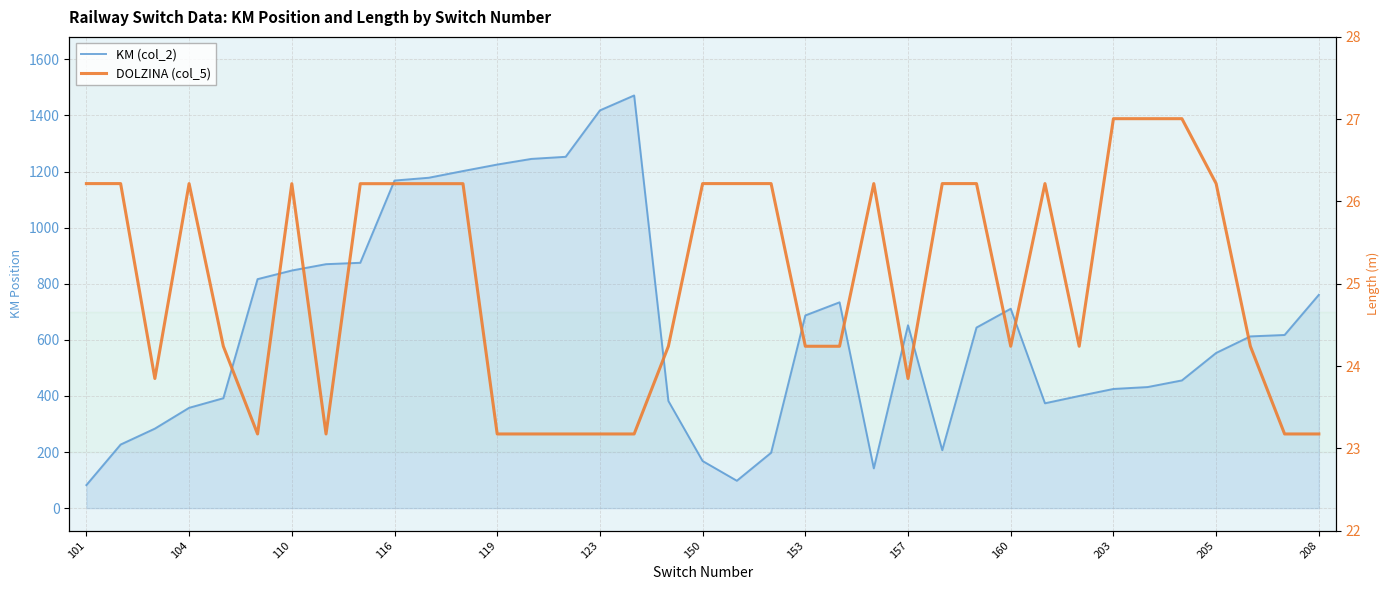

The KM (col_2) series shows 711.3 at 31. True or false?

False